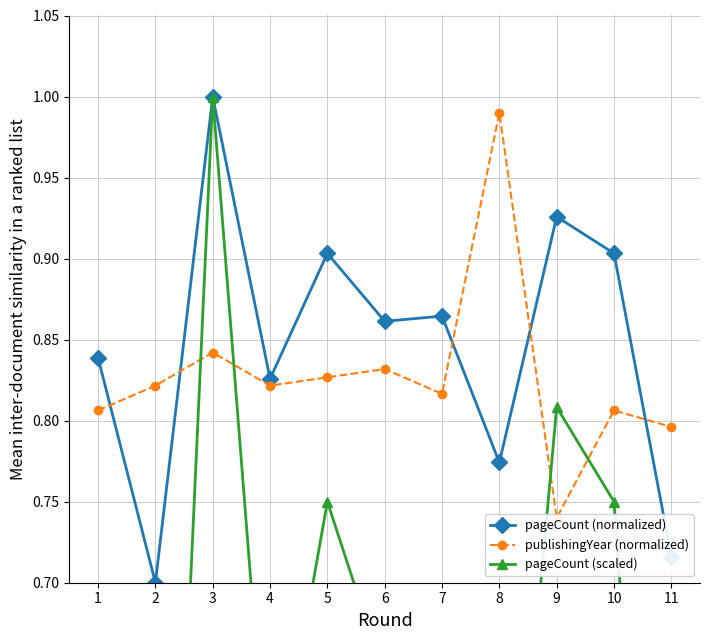

Is it true that pageCount (scaled) equals 1.2 at 10?

False